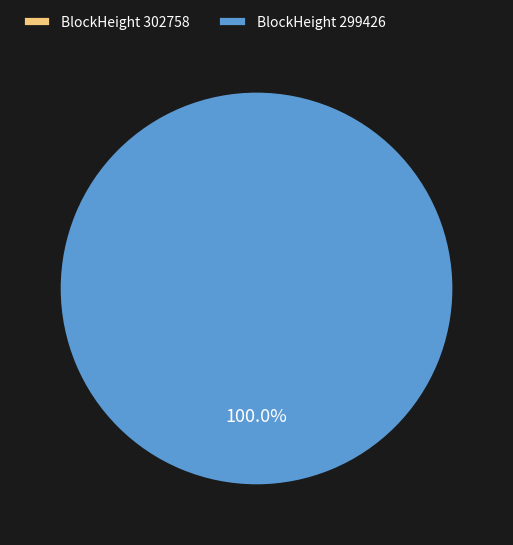

The 302758 slice represents 0% of the pie. True or false?

True